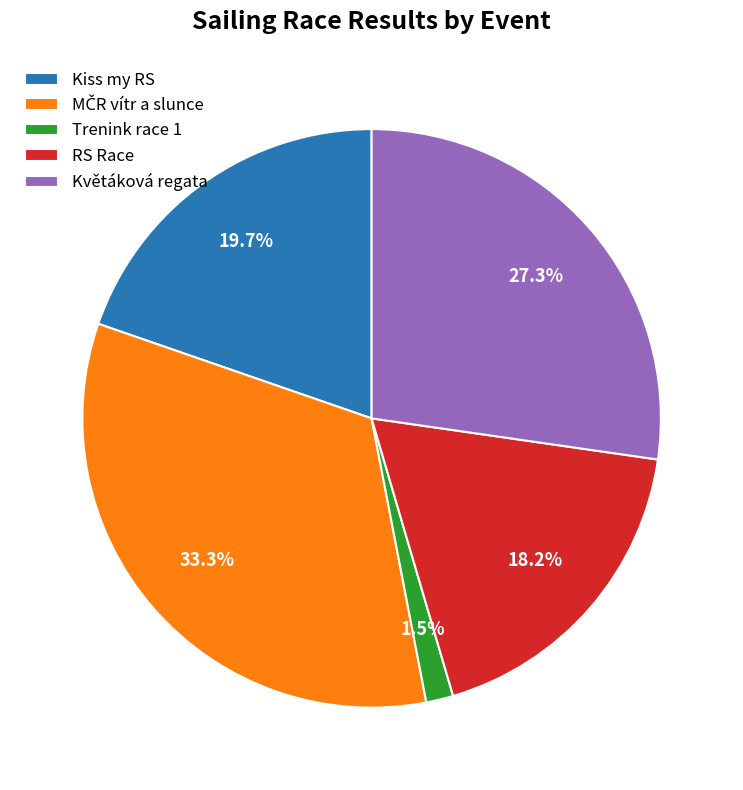

What is the smallest slice in the pie chart?

Trenink race 1